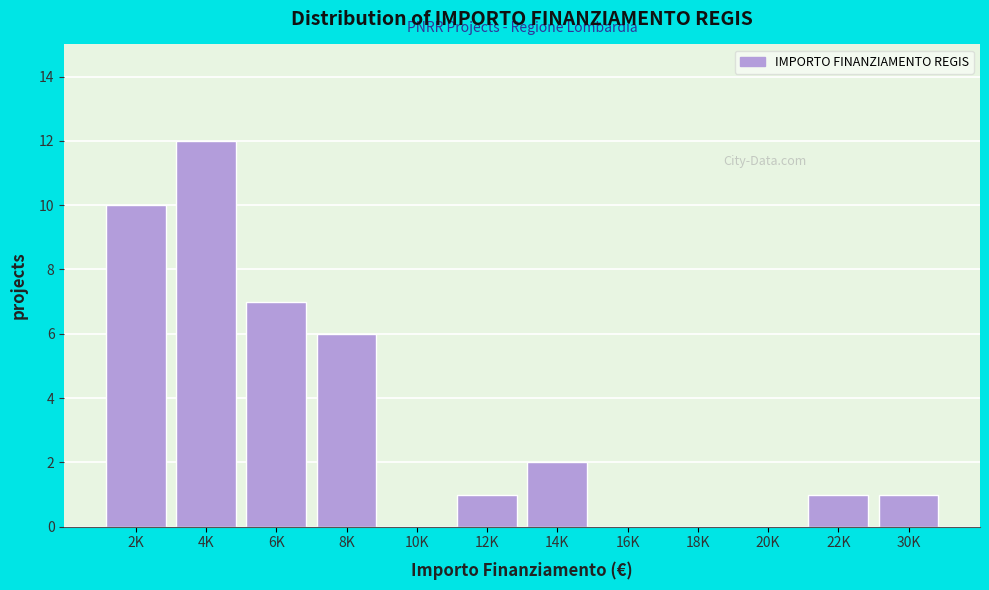

Reading left to right, extract all data points from this chart.

2K=10	4K=12	6K=7	8K=6	10K=0	12K=1	14K=2	16K=0	18K=0	20K=0	22K=1	30K=1